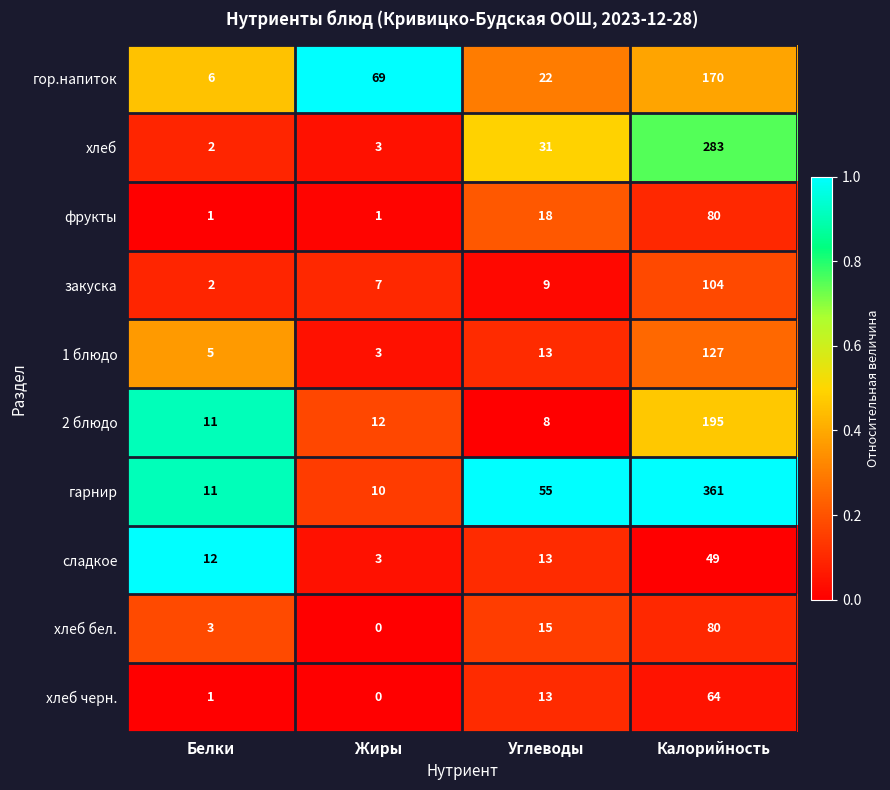

At which category is the sum across all series the highest?

Калорийность